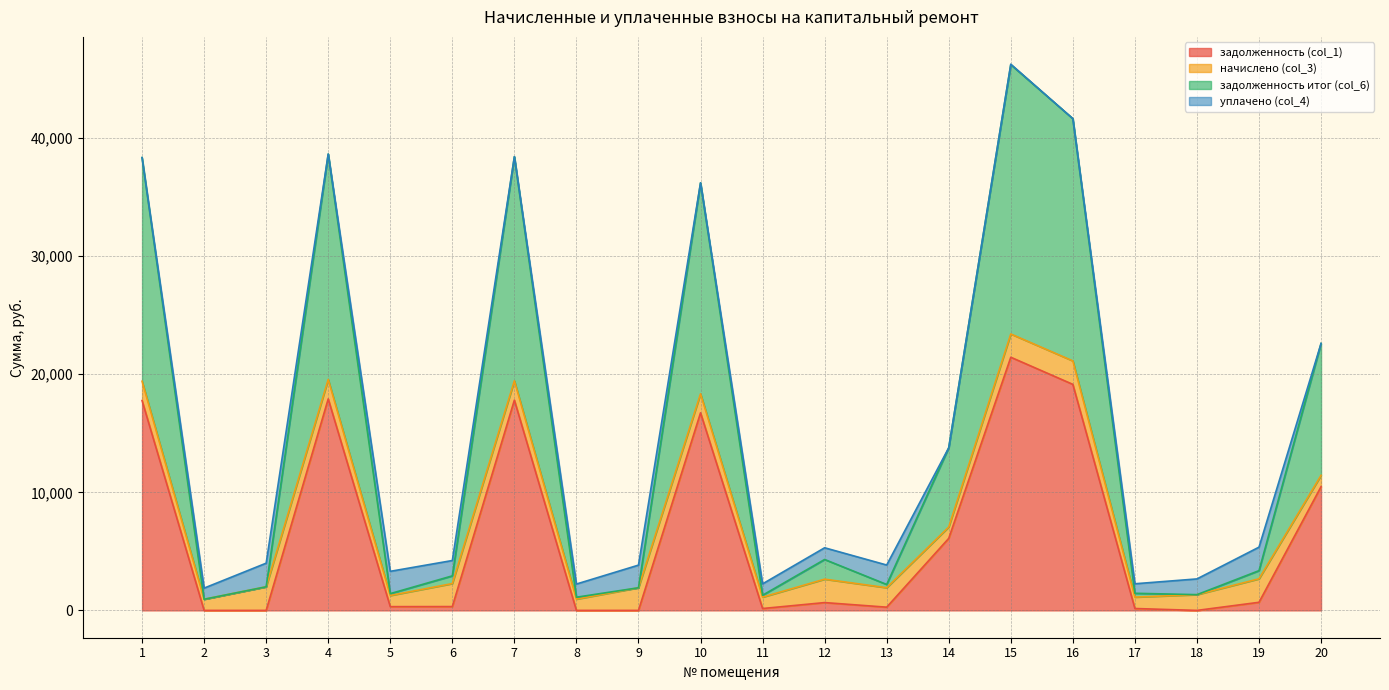

Which has a higher value, 10 or 12?

10